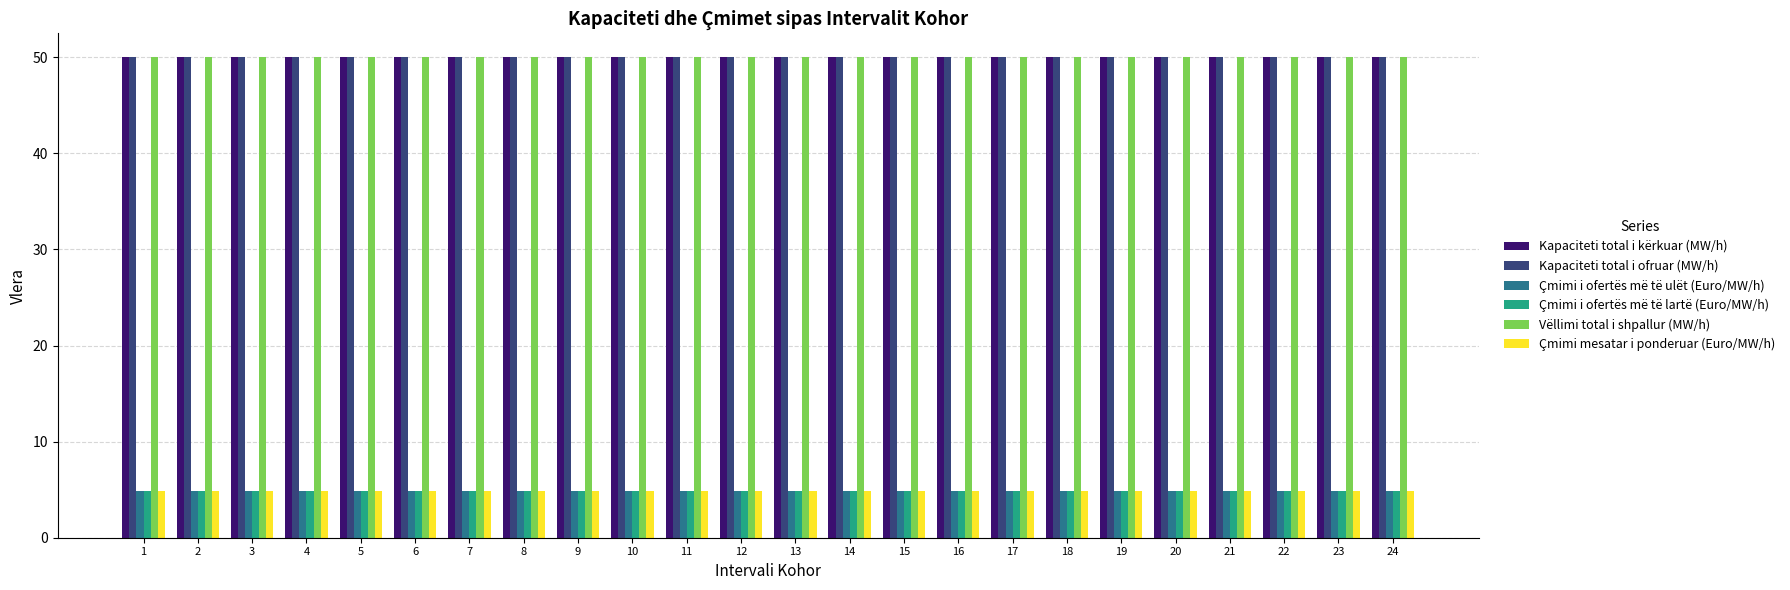

What is the sum of the Kapaciteti total i ofruar (MW/h) values at 14 and 12?

100.0